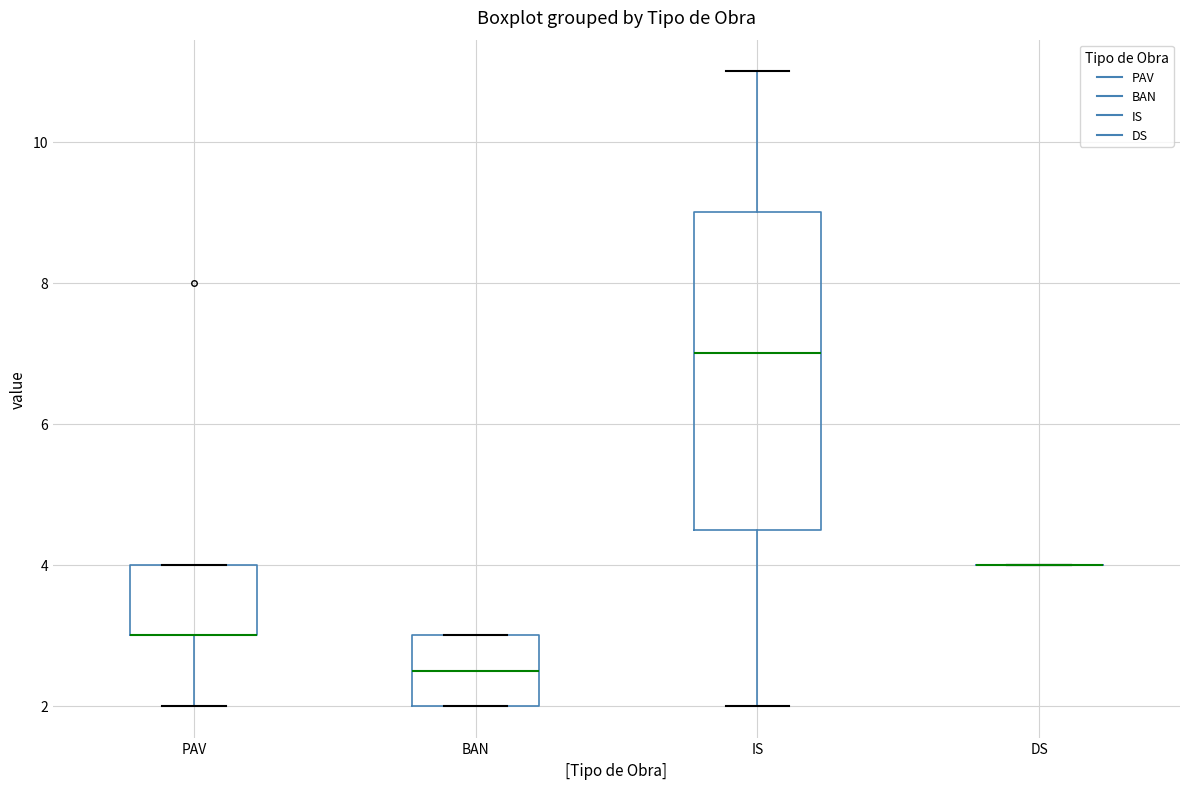

Where does the lower whisker of the box for IS end on the y-axis? The values are not printed on the chart, so give them approximately, as read against the axis.

2.0